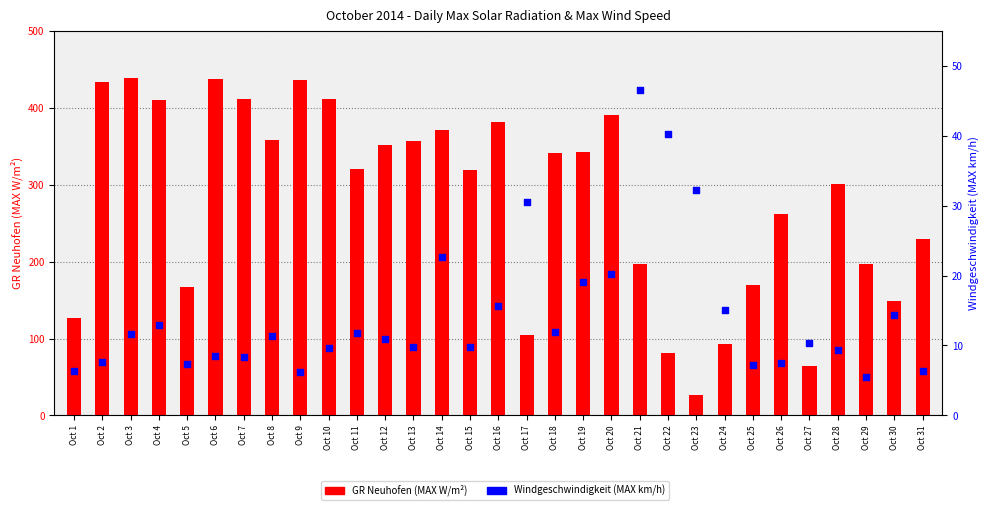

At how many categories does at least one series exceed 31?

31